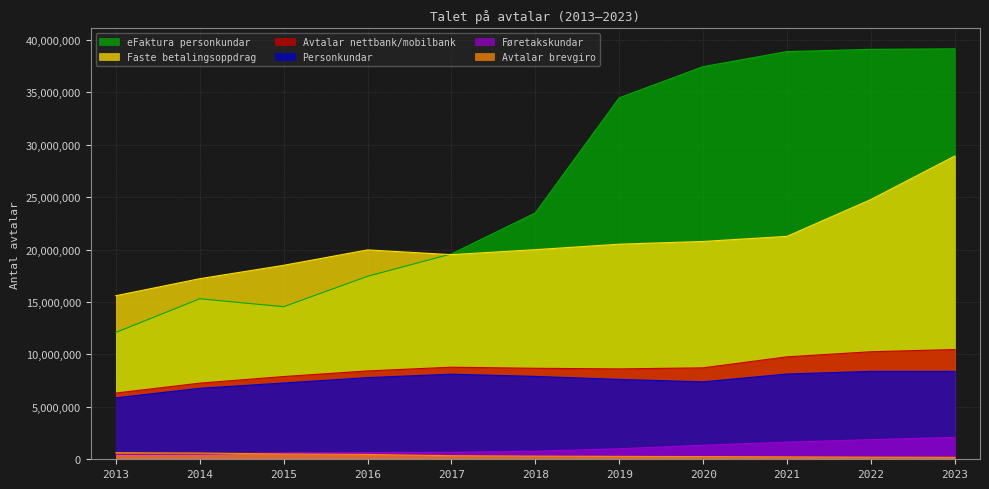

Where is Føretakskundar nearest to the value 1272937?

2020